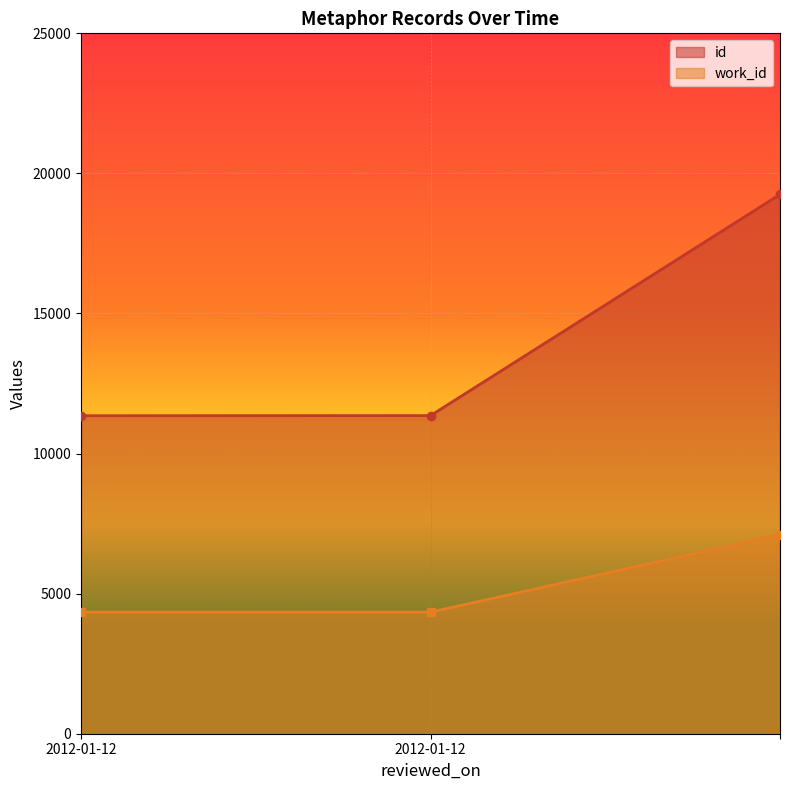

Reading left to right, list all the values displayed in this chart.

id: 11351	11355	19251
work_id: 4340	4340	7106